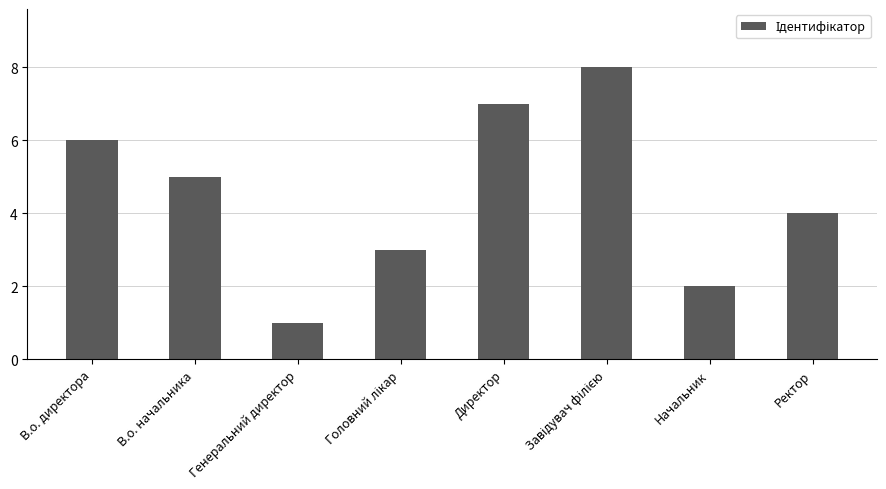

What is the difference between the maximum and minimum values?

7